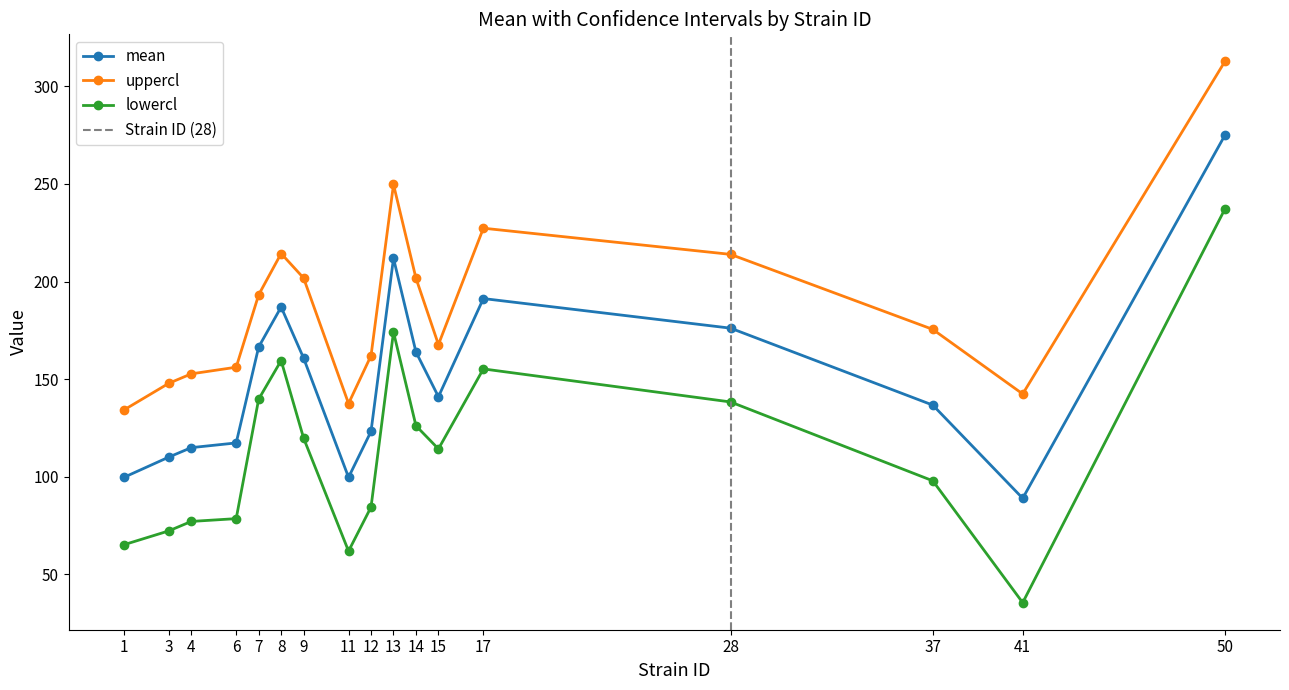

At which category does uppercl reach its first local peak?

8